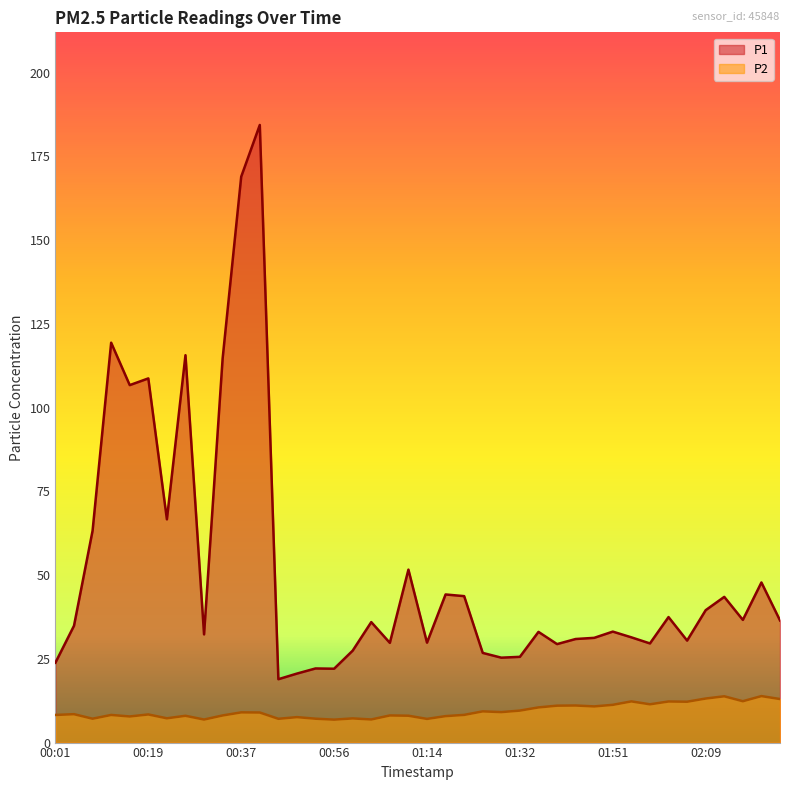

True or false: P1 and P2 cross at least once.

False